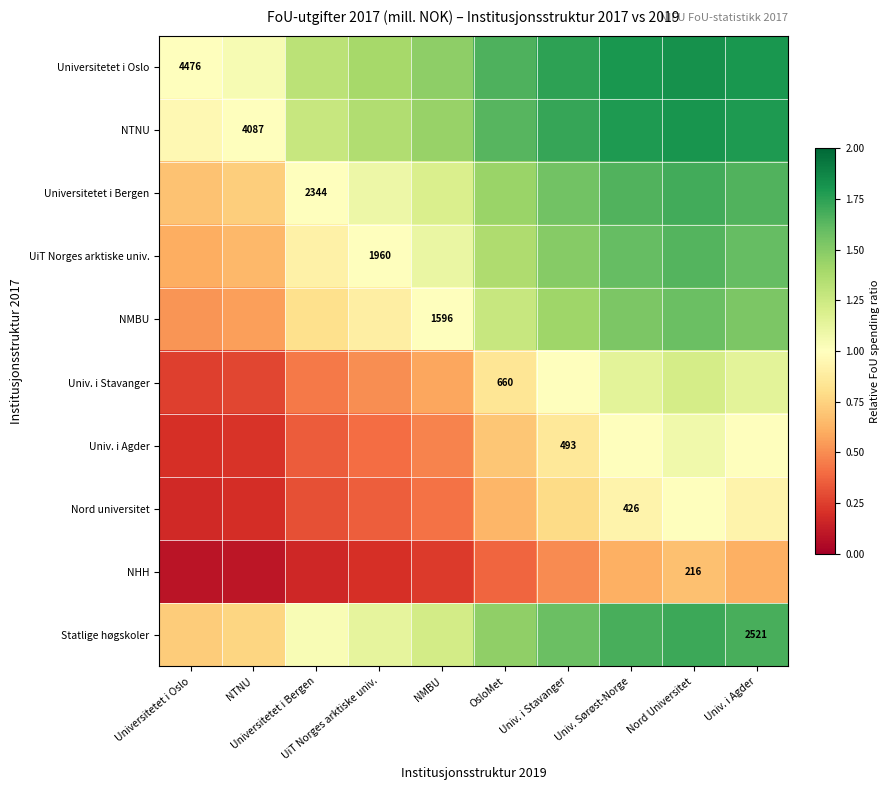

How many distinct data groups are displayed?

10